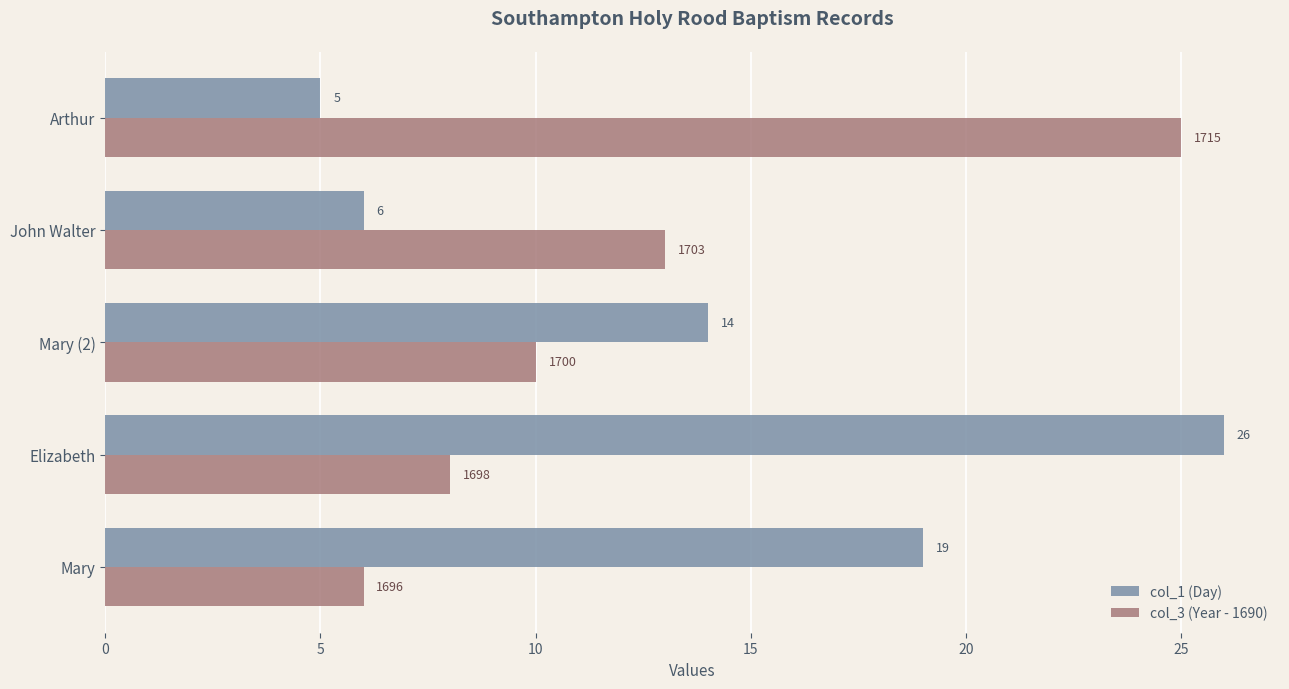

Where is col_1 (Day) nearest to the value 15?

Mary (2)